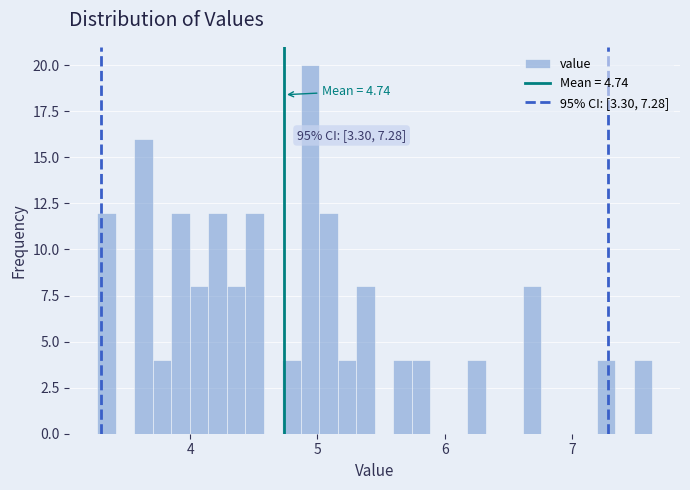

Read against the x-axis, roughly where is the centre of the tallest bar?

4.9